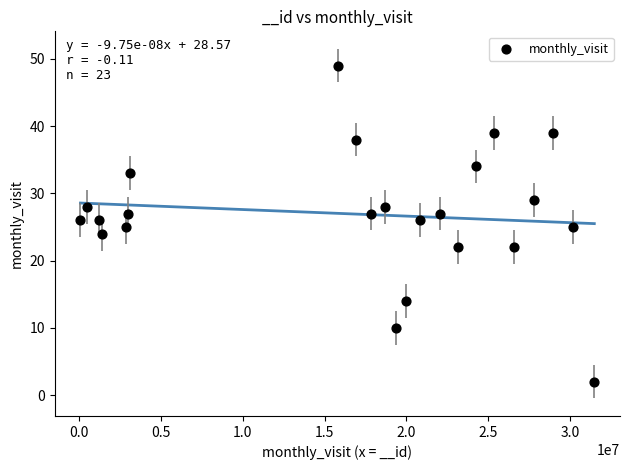

What is the range of Y values (max minus min)?

47